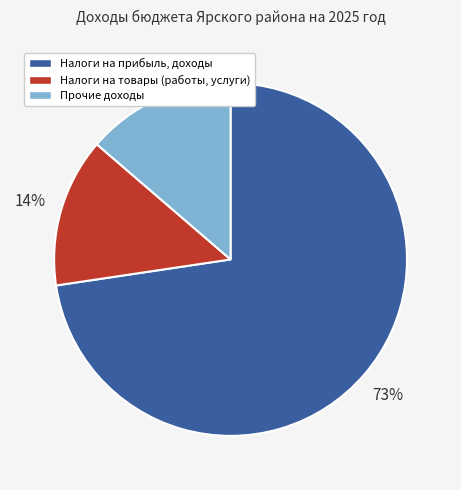

Do Налоги на прибыль, доходы and Прочие доходы together represent more than half of the pie?

Yes